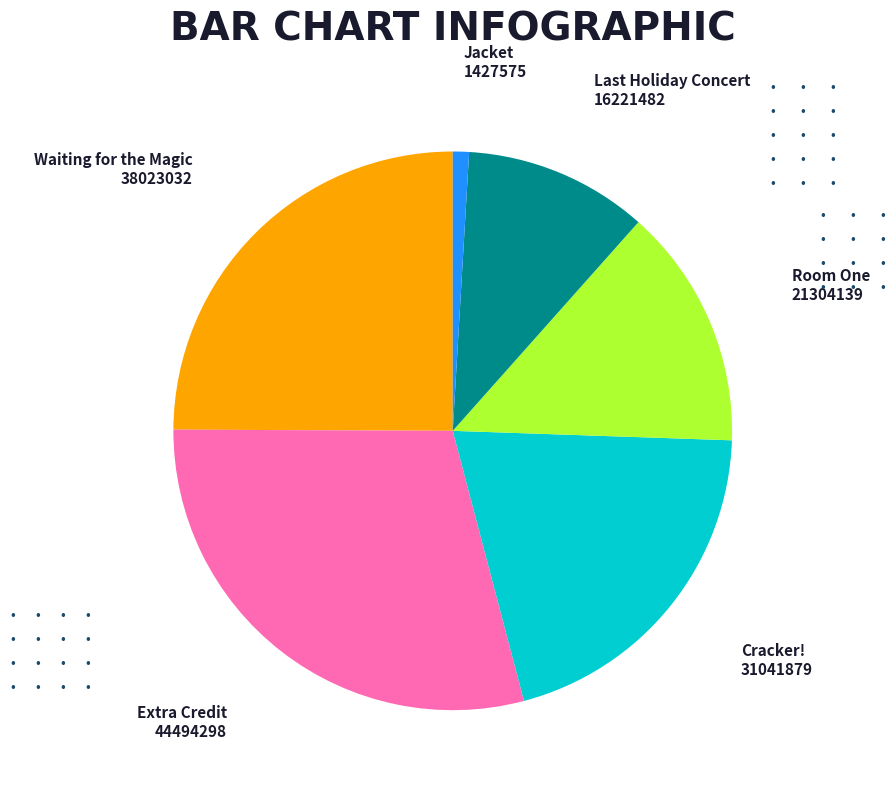

Is it true that Room One is 14% of the pie?

True